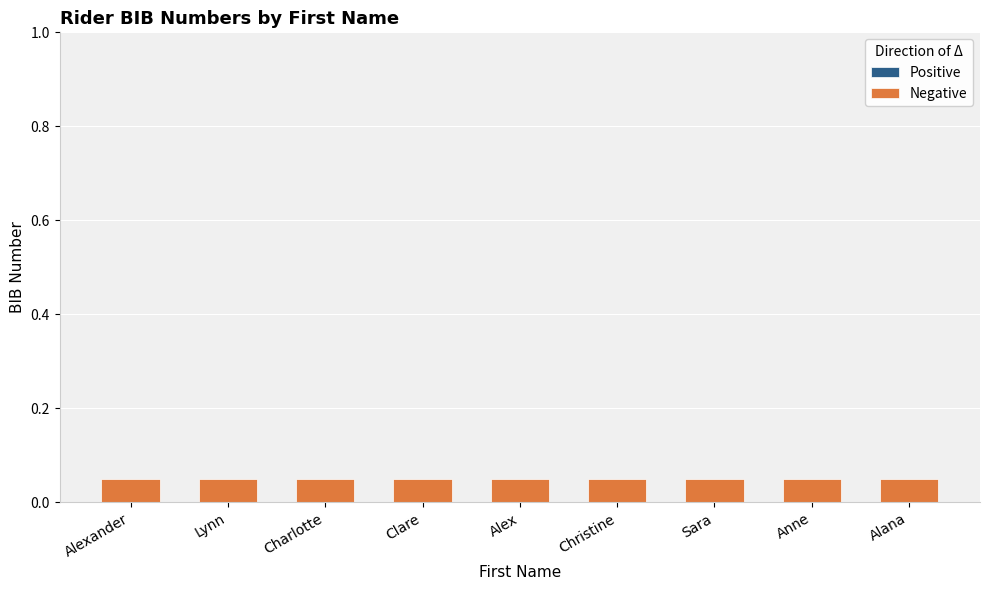

Which has a higher value, Clare or Charlotte?

Clare